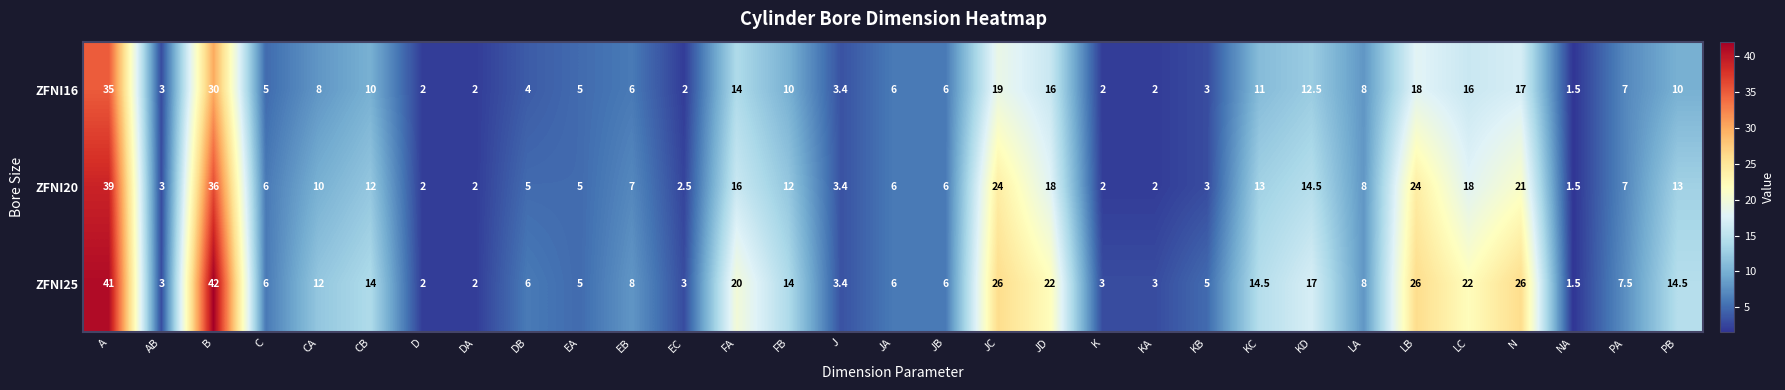

What is the sum of all ZFNI20 values?

341.9